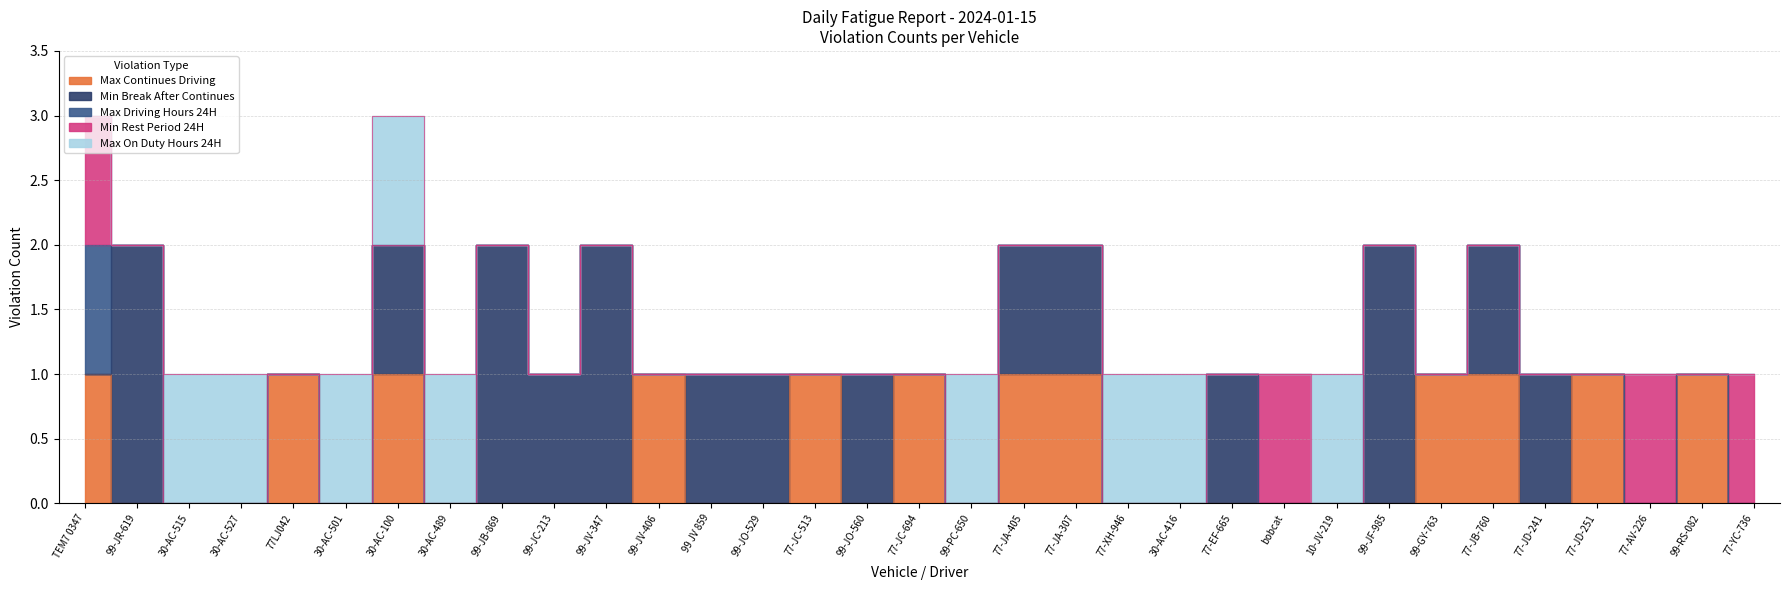

Count the number of categories in the chart.

33